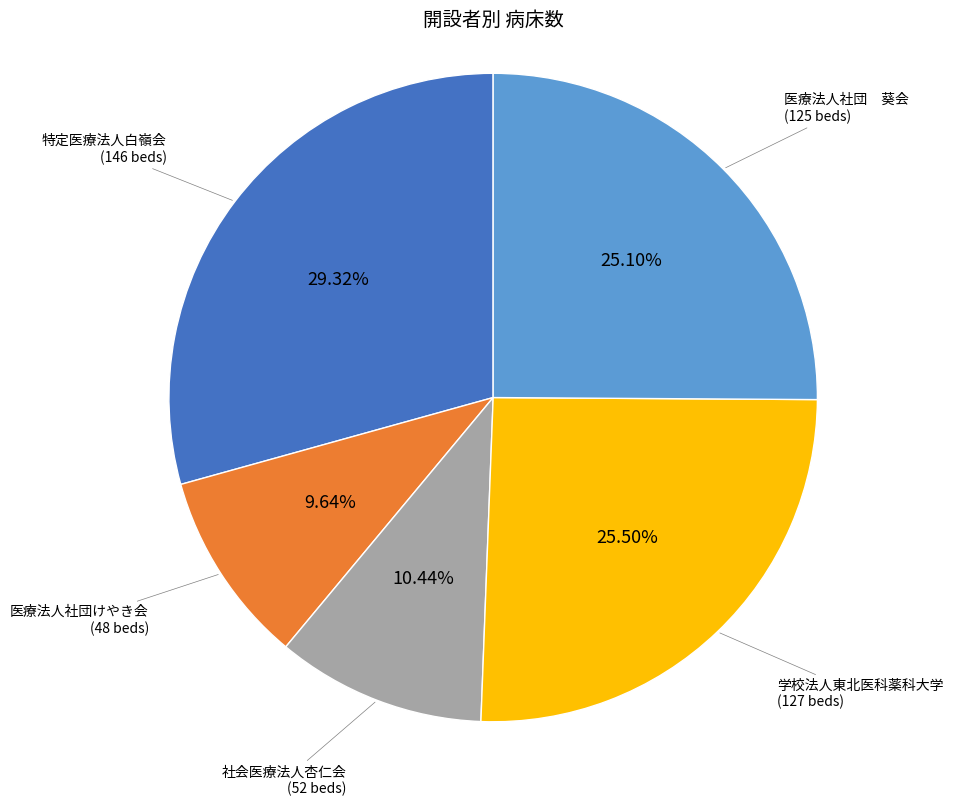

The 学校法人東北医科薬科大学 slice represents 12% of the pie. True or false?

False